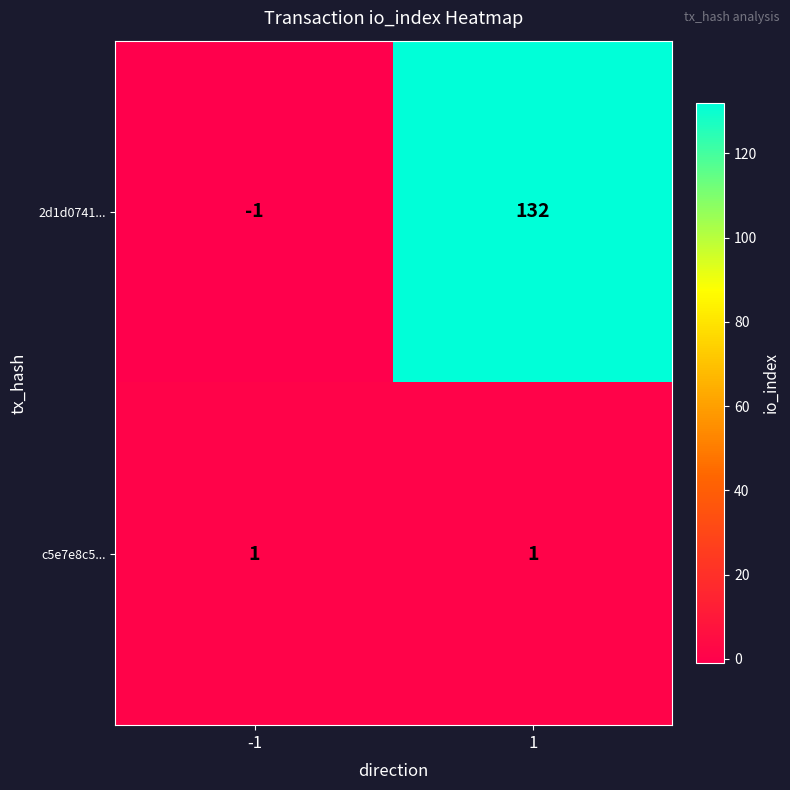

Reading right to left, what are all the values shown in this chart?

2d1d0741...: 132	-1
c5e7e8c5...: 1	1